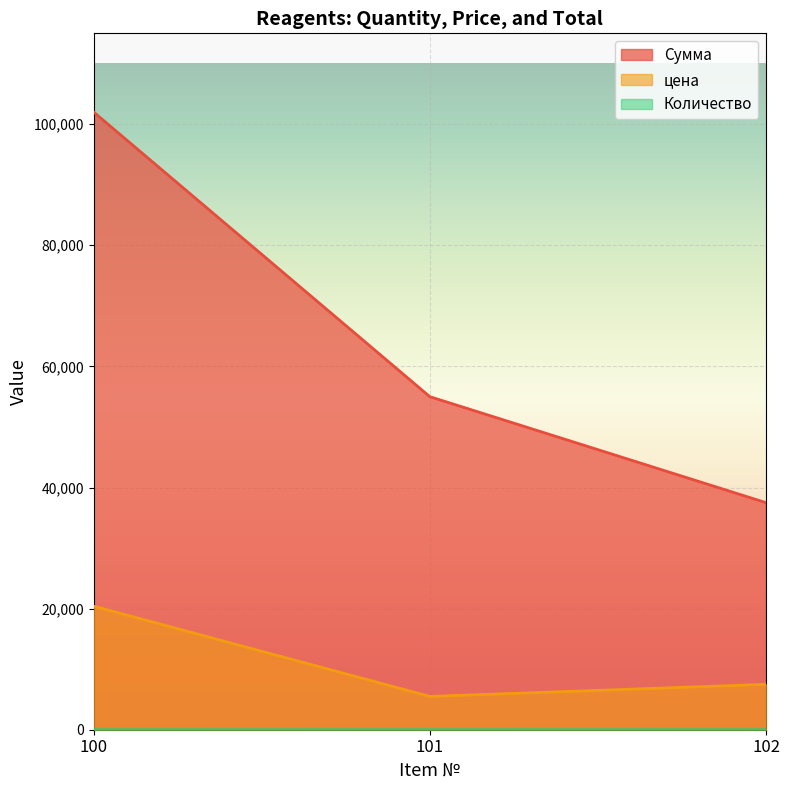

Between 101 and 100, which is larger?

100